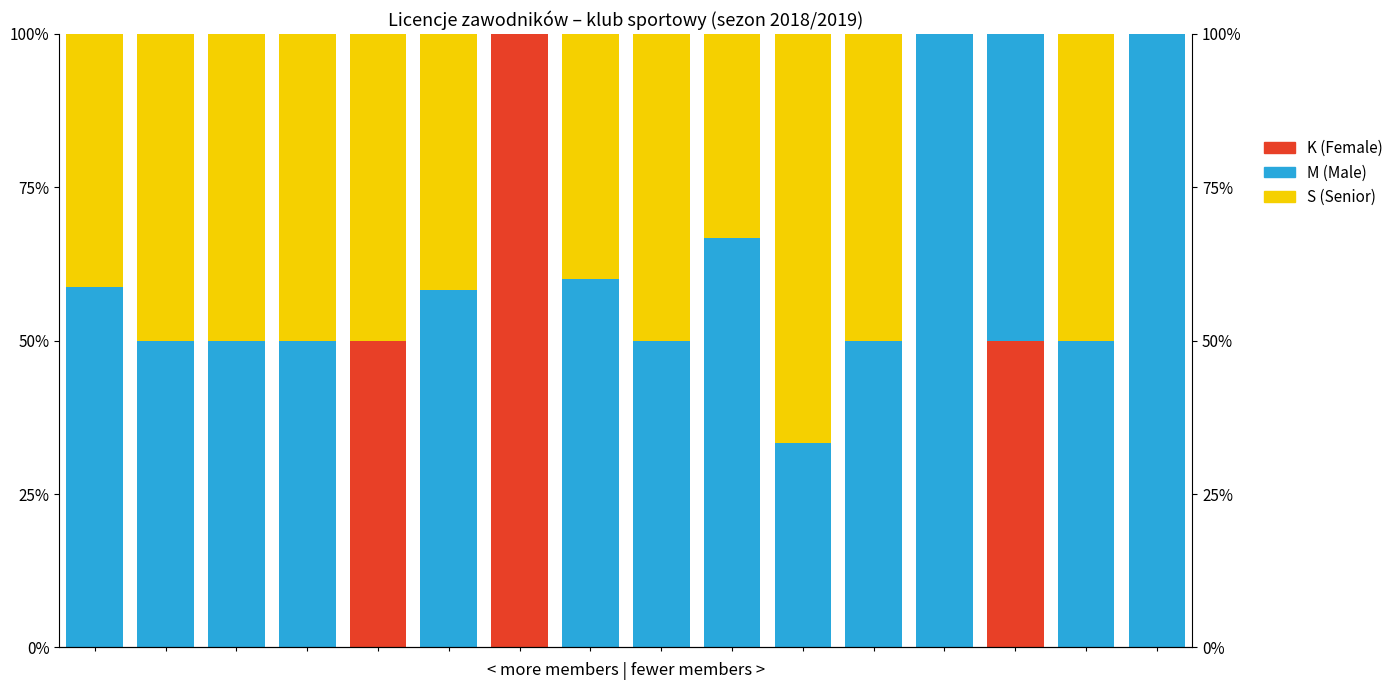

What is the value of the M (Male) bar at the 10th from the left?

66.7